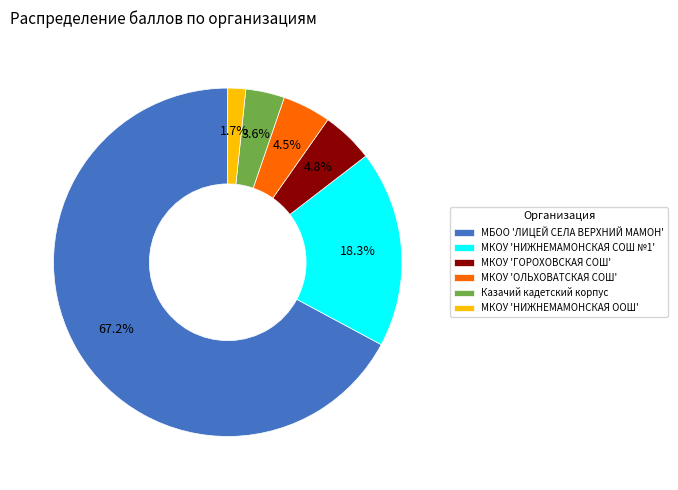

How many segments does this pie chart have?

6